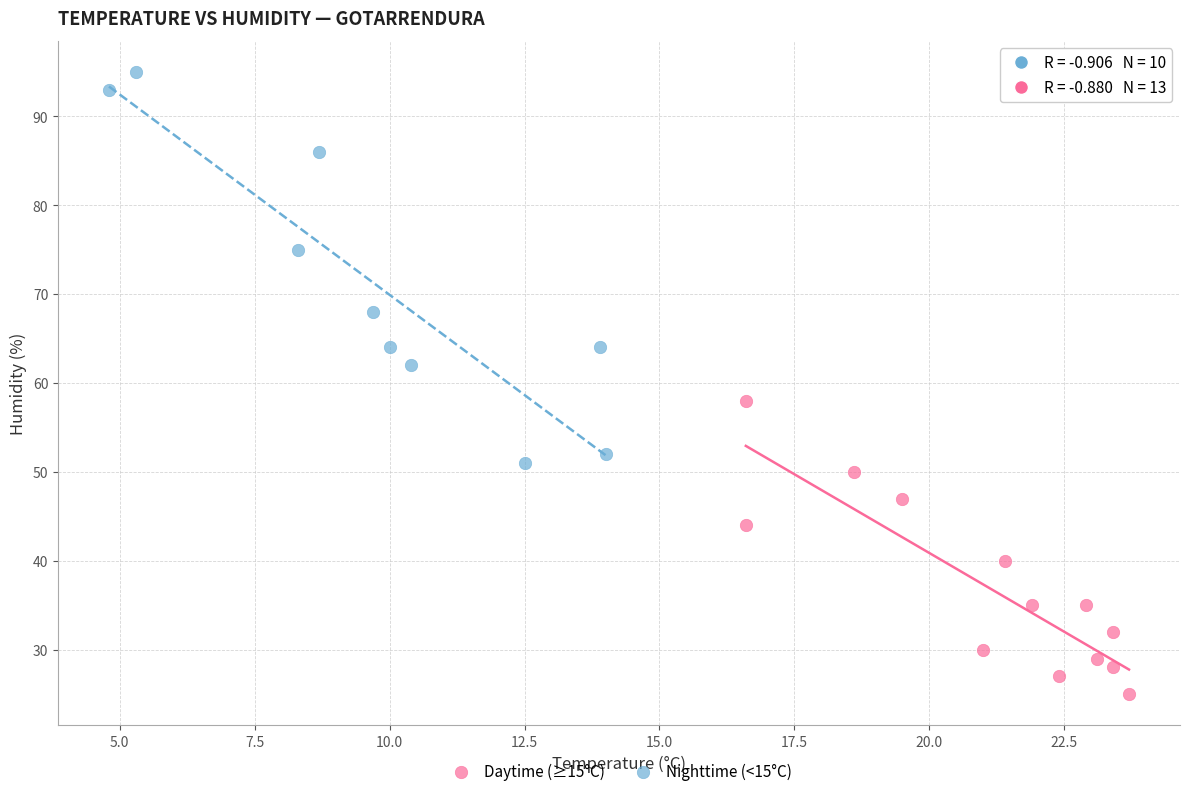

Which series contains the lowest Y value?

Daytime (≥15°C)